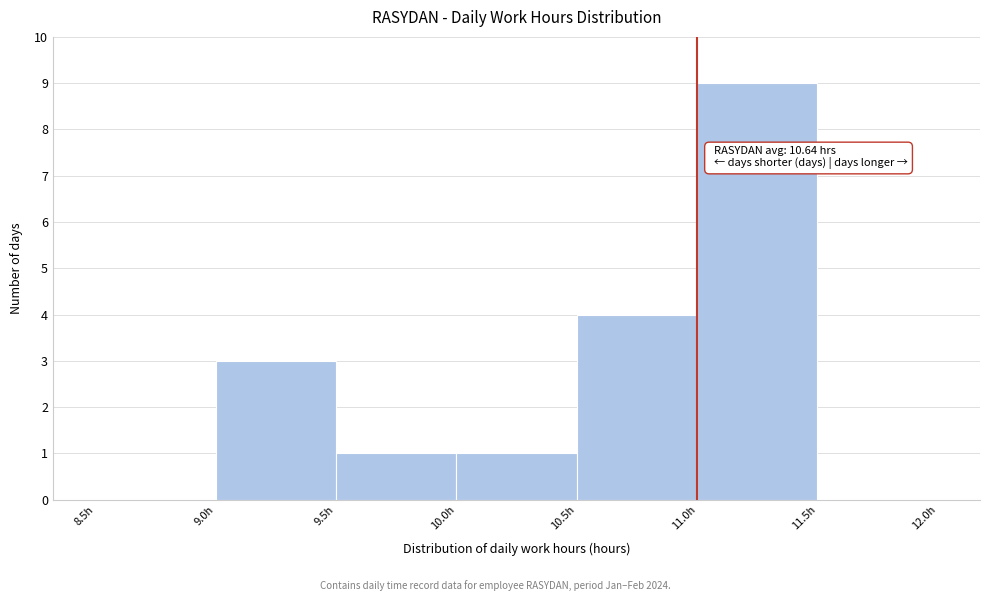

Over which range of the x-axis is the bar tallest?

11.0 to 11.5